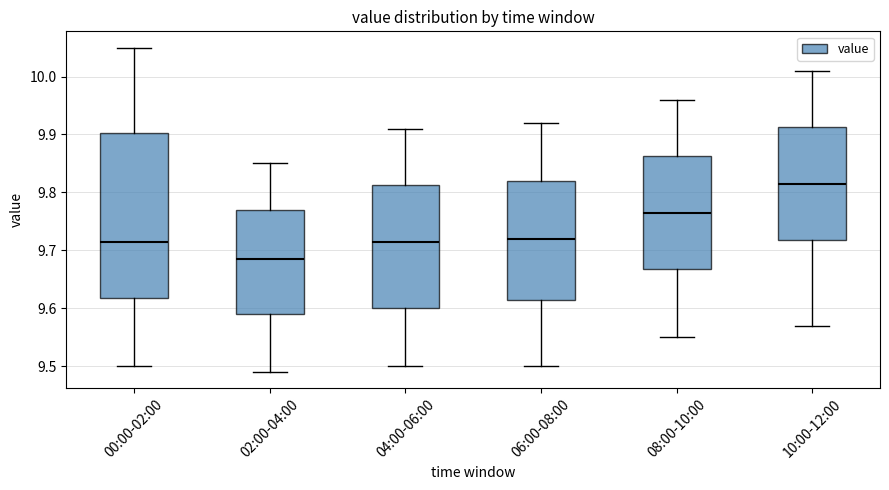

Where is the lower edge of the box for 02:00-04:00 on the y-axis? The values are not printed on the chart, so give them approximately, as read against the axis.

9.59